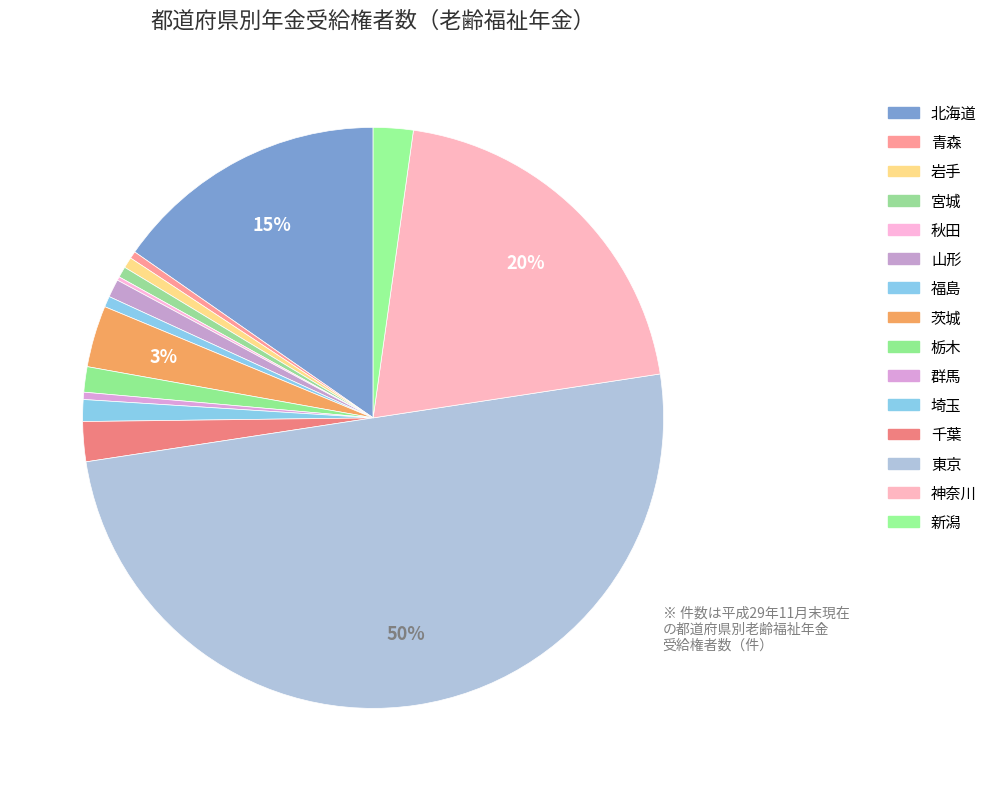

Count the number of slices in the pie.

15